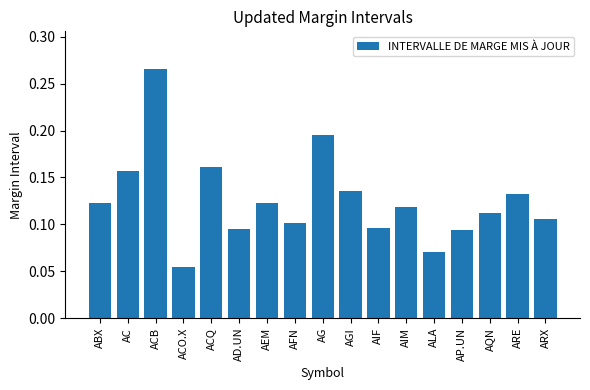

True or false: the data shows 0.0 at ABX.

False